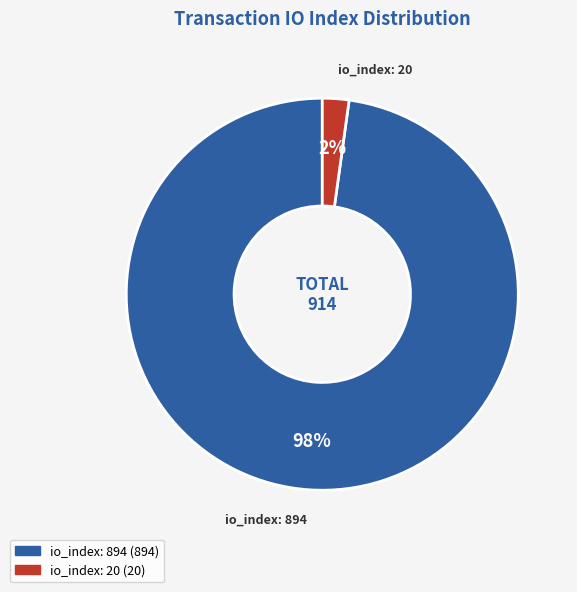

To the nearest percent, what is the combined percentage of io_index: 20 and io_index: 894?

100%